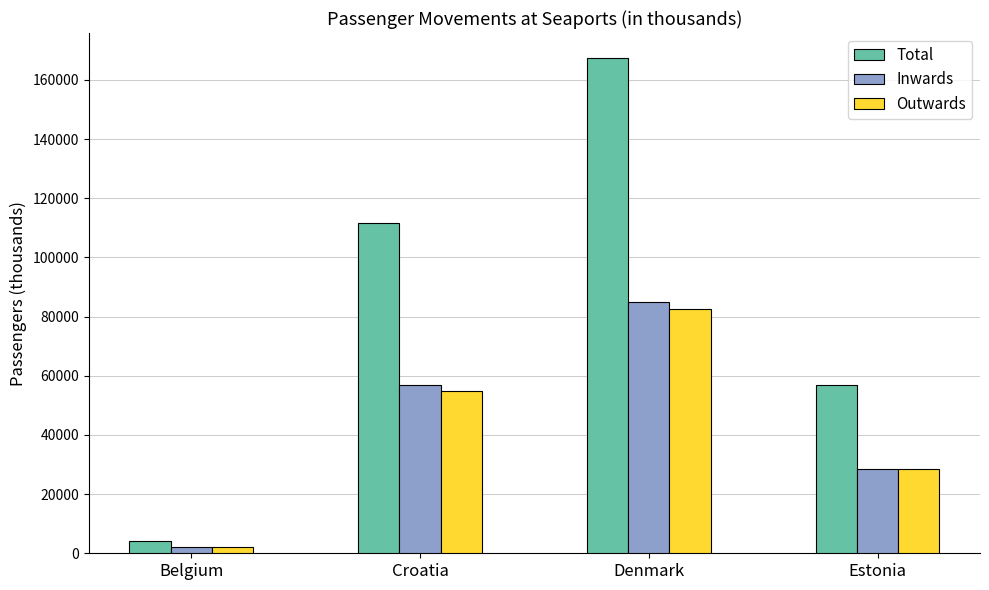

What is the label of the 4th bar from the left?

Estonia